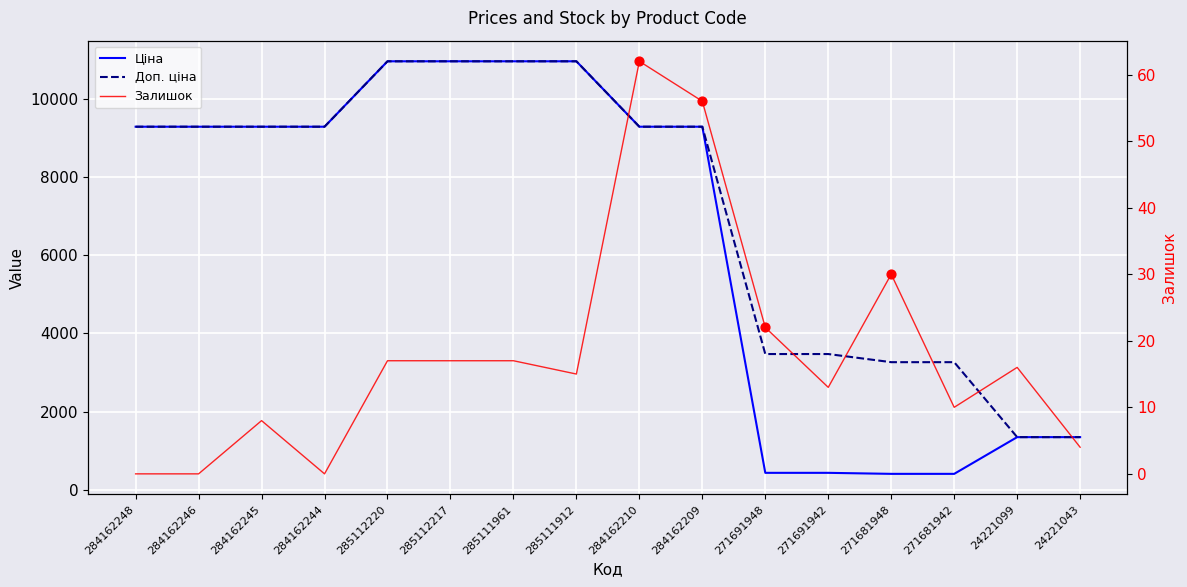

Which series contains the highest Y value?

Ціна